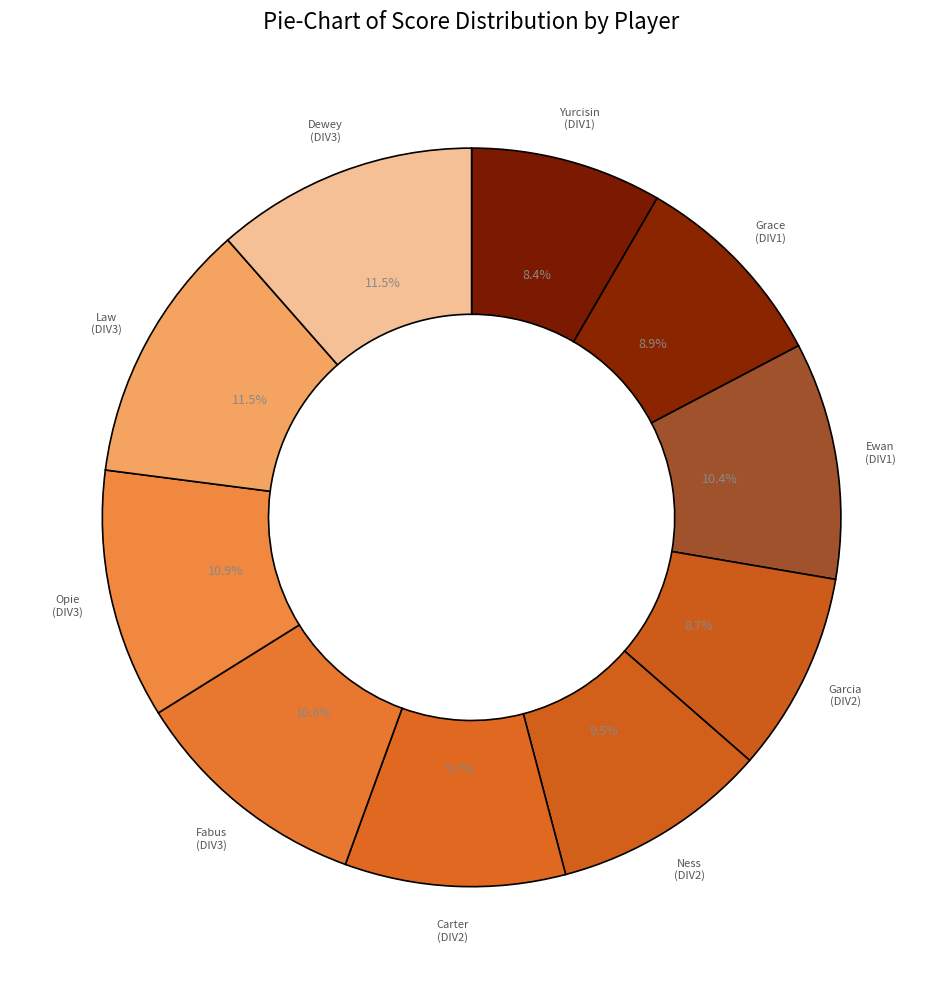

Which slice is the smallest?

Ian Yurcisin (DIV1)